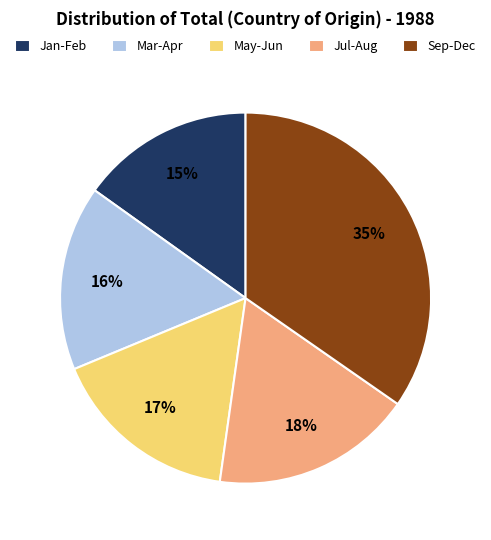

Does any single category account for the majority?

No